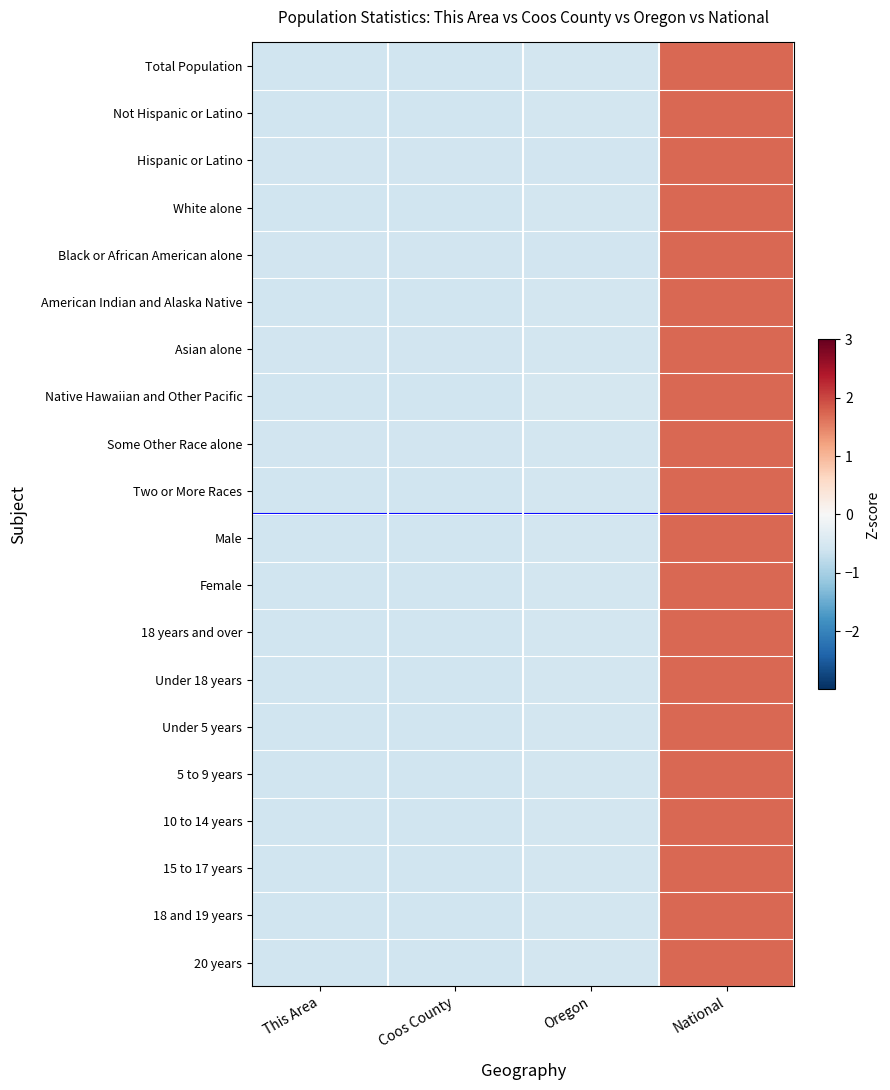

Reading left to right, list all the values displayed in this chart.

Total Population: This Area=-0.6	Coos County=-0.6	Oregon=-0.6	National=1.7
Not Hispanic or Latino: This Area=-0.6	Coos County=-0.6	Oregon=-0.6	National=1.7
Hispanic or Latino: This Area=-0.6	Coos County=-0.6	Oregon=-0.6	National=1.7
White alone: This Area=-0.6	Coos County=-0.6	Oregon=-0.6	National=1.7
Black or African American alone: This Area=-0.6	Coos County=-0.6	Oregon=-0.6	National=1.7
American Indian and Alaska Native: This Area=-0.6	Coos County=-0.6	Oregon=-0.5	National=1.7
Asian alone: This Area=-0.6	Coos County=-0.6	Oregon=-0.6	National=1.7
Native Hawaiian and Other Pacific: This Area=-0.6	Coos County=-0.6	Oregon=-0.5	National=1.7
Some Other Race alone: This Area=-0.6	Coos County=-0.6	Oregon=-0.6	National=1.7
Two or More Races: This Area=-0.6	Coos County=-0.6	Oregon=-0.6	National=1.7
Male: This Area=-0.6	Coos County=-0.6	Oregon=-0.6	National=1.7
Female: This Area=-0.6	Coos County=-0.6	Oregon=-0.6	National=1.7
18 years and over: This Area=-0.6	Coos County=-0.6	Oregon=-0.6	National=1.7
Under 18 years: This Area=-0.6	Coos County=-0.6	Oregon=-0.6	National=1.7
Under 5 years: This Area=-0.6	Coos County=-0.6	Oregon=-0.6	National=1.7
5 to 9 years: This Area=-0.6	Coos County=-0.6	Oregon=-0.6	National=1.7
10 to 14 years: This Area=-0.6	Coos County=-0.6	Oregon=-0.6	National=1.7
15 to 17 years: This Area=-0.6	Coos County=-0.6	Oregon=-0.6	National=1.7
18 and 19 years: This Area=-0.6	Coos County=-0.6	Oregon=-0.6	National=1.7
20 years: This Area=-0.6	Coos County=-0.6	Oregon=-0.6	National=1.7